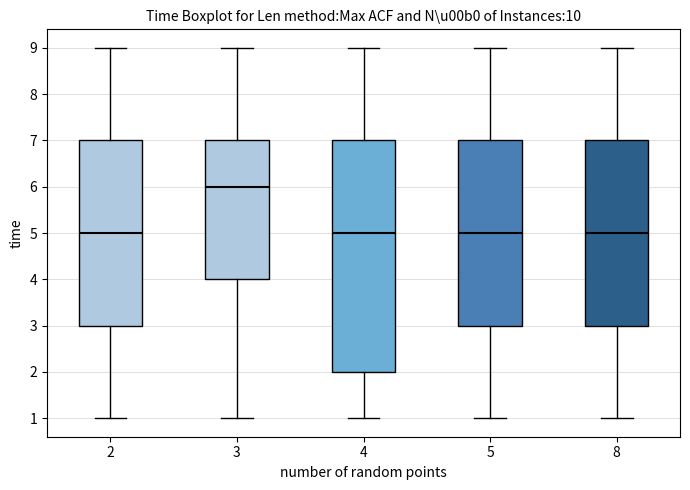

Which box is the tallest, from its lower edge to its upper edge?

4